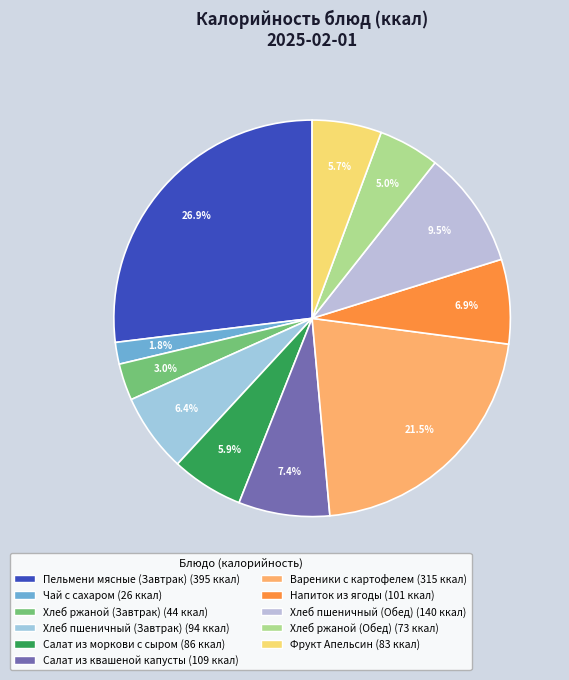

Does Чай с сахаром account for over 50% of the chart?

No